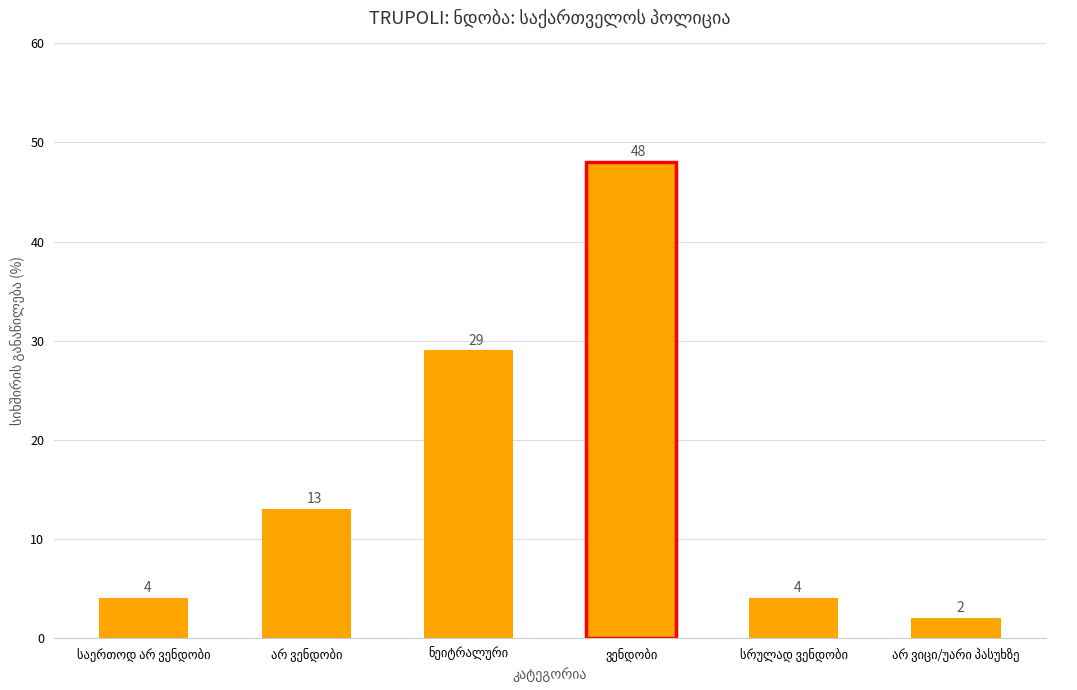

What is the value of the 5th bar from the left?

4